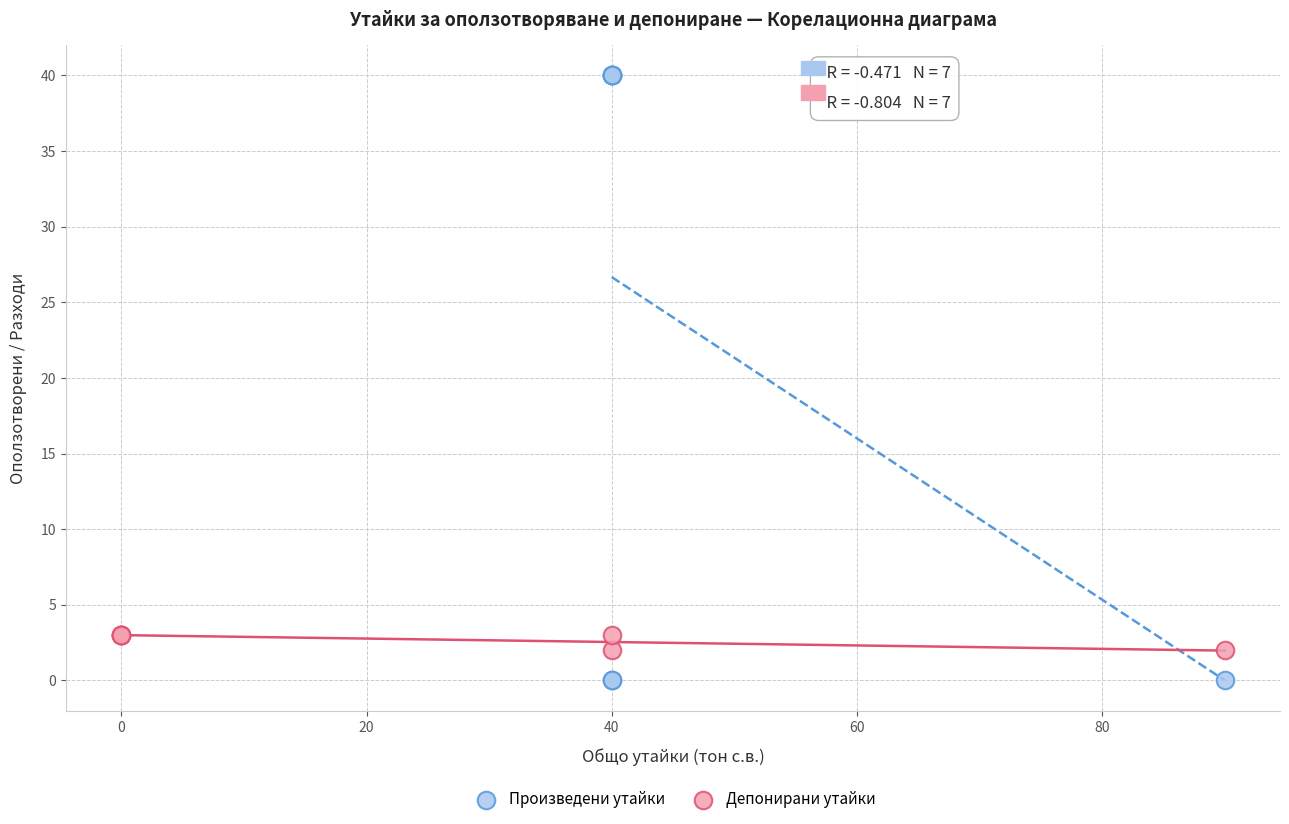

Which series reaches the maximum Y coordinate?

Произведени утайки